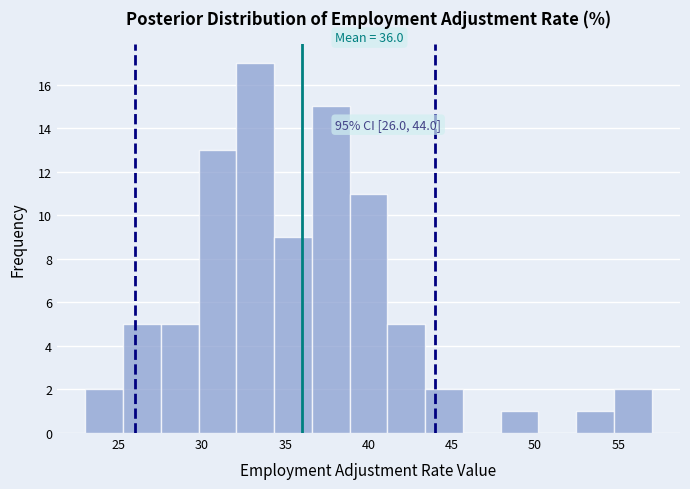

Over which range of the x-axis is the bar tallest?

32.0 to 34.5